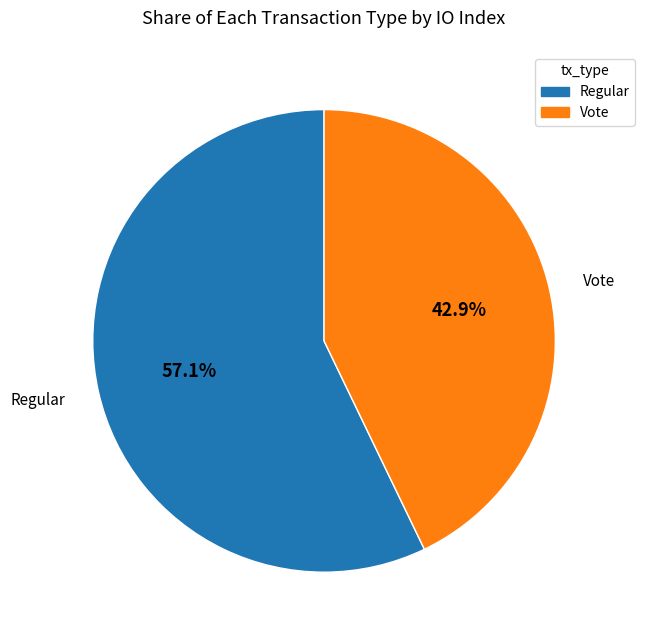

To the nearest percent, what percentage of the pie is Regular?

57%